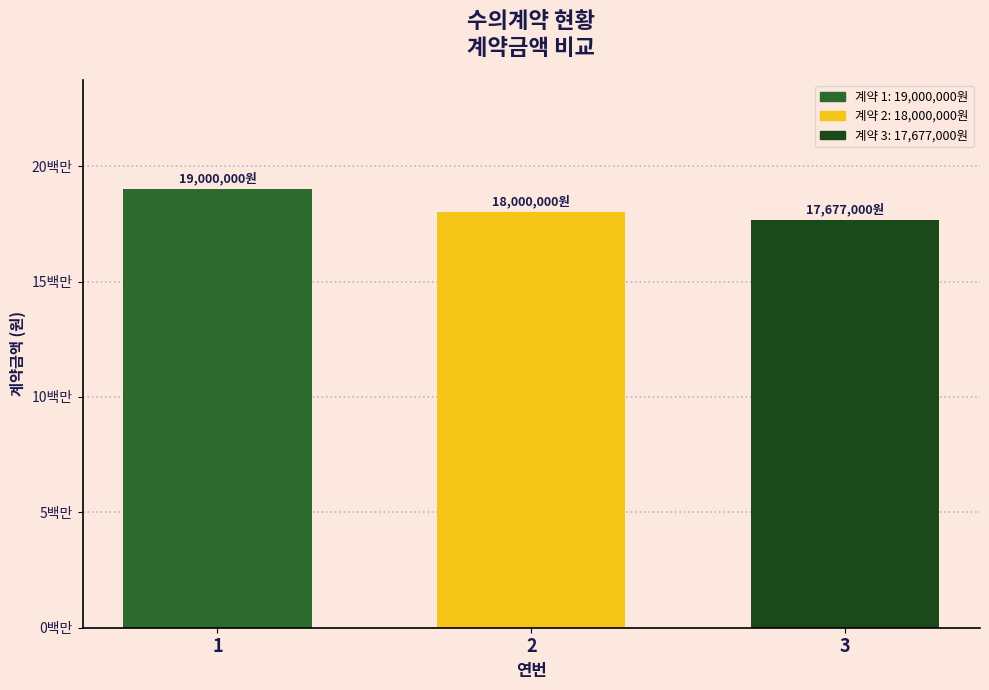

Is it true that the value at 2 is 29170460?

False